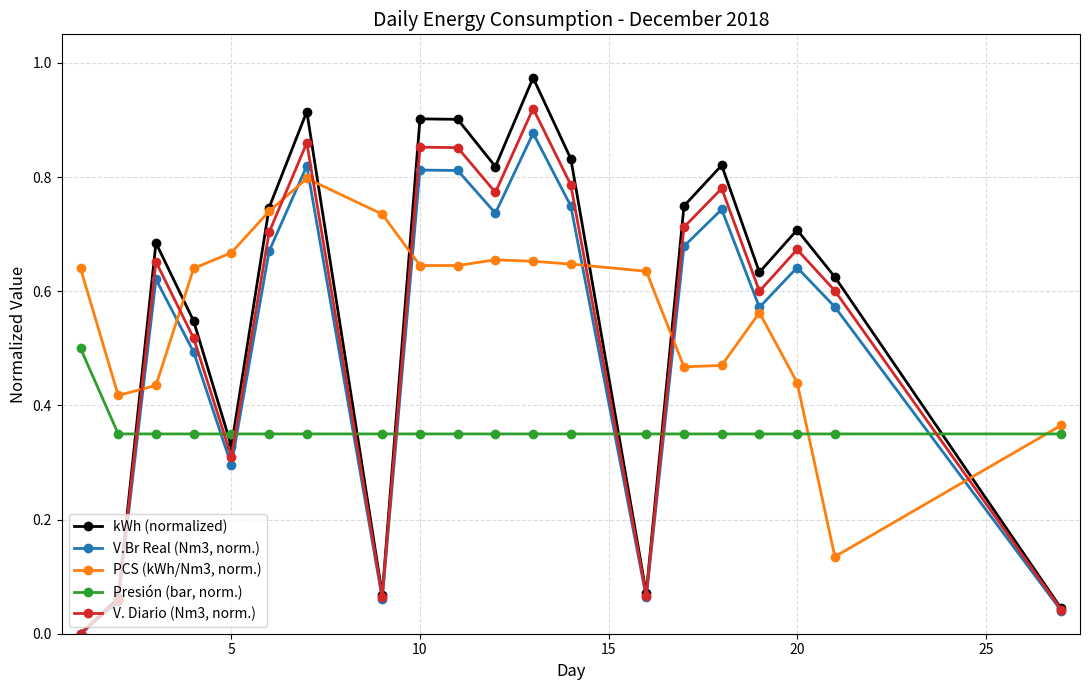

After their last crossing, which series has the higher values: kWh (normalized) or Presión (bar, norm.)?

Presión (bar, norm.)